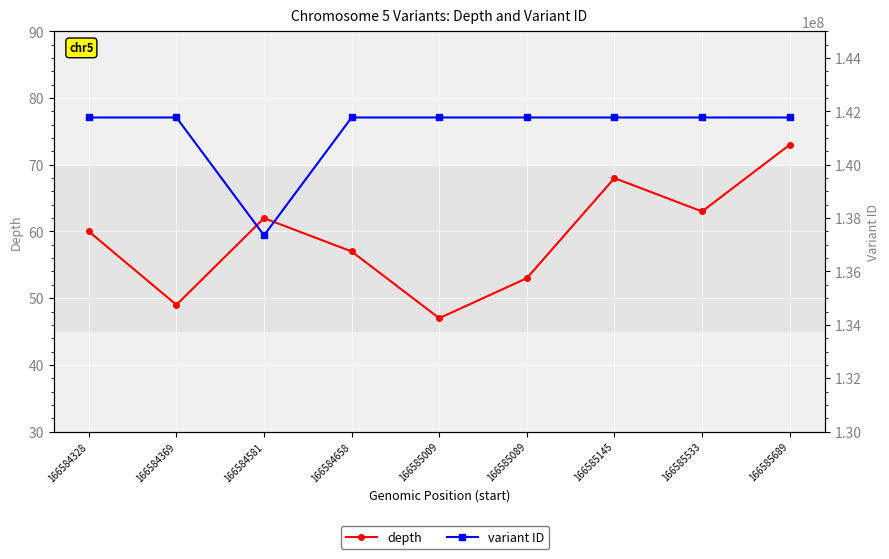

Where is the first local maximum for depth?

166584581